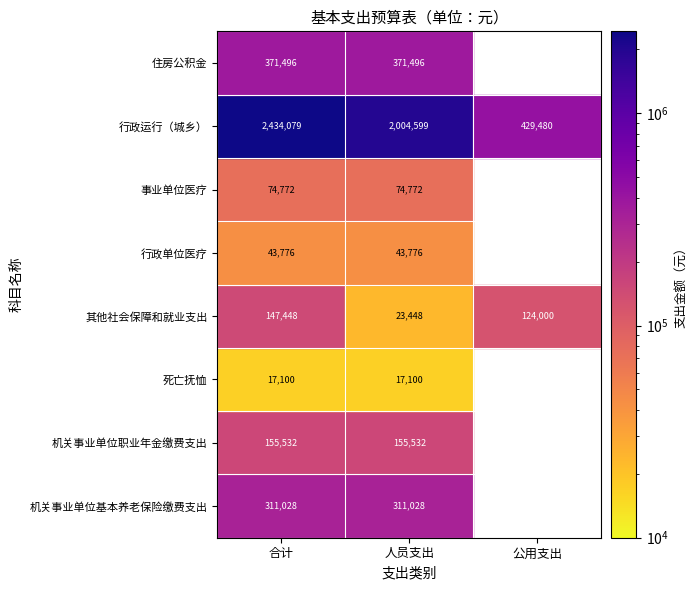

Which series has the widest spread of values?

行政运行（城乡）